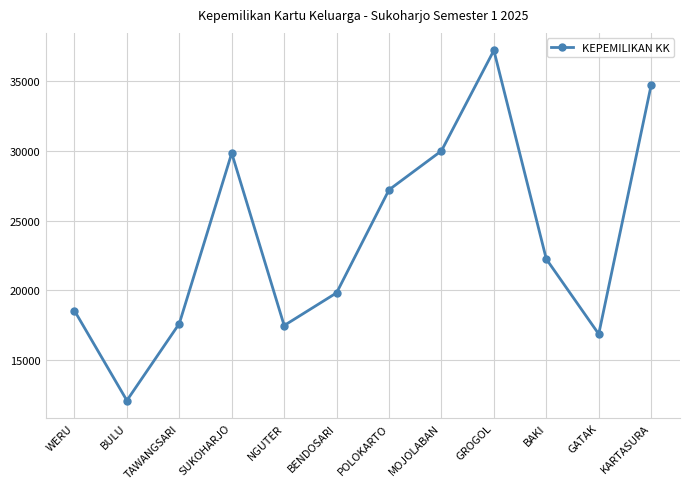

Where is the first local maximum?

SUKOHARJO